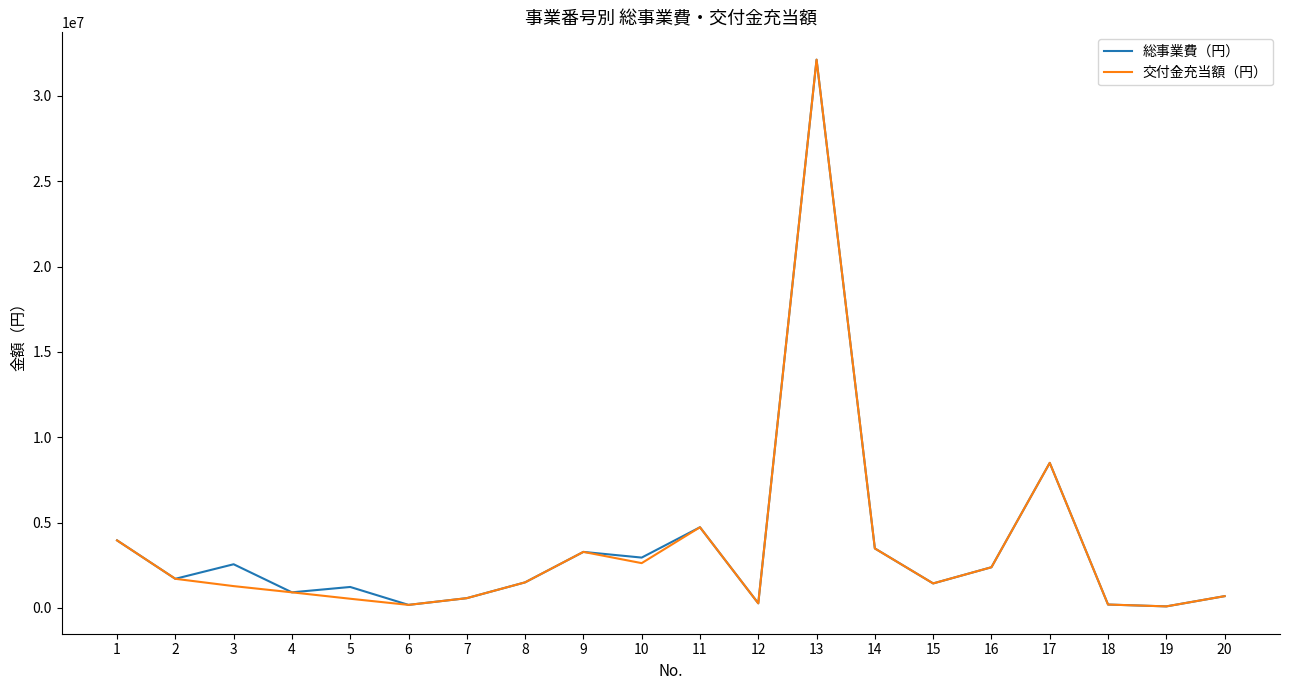

What is the greatest value displayed?

32120666